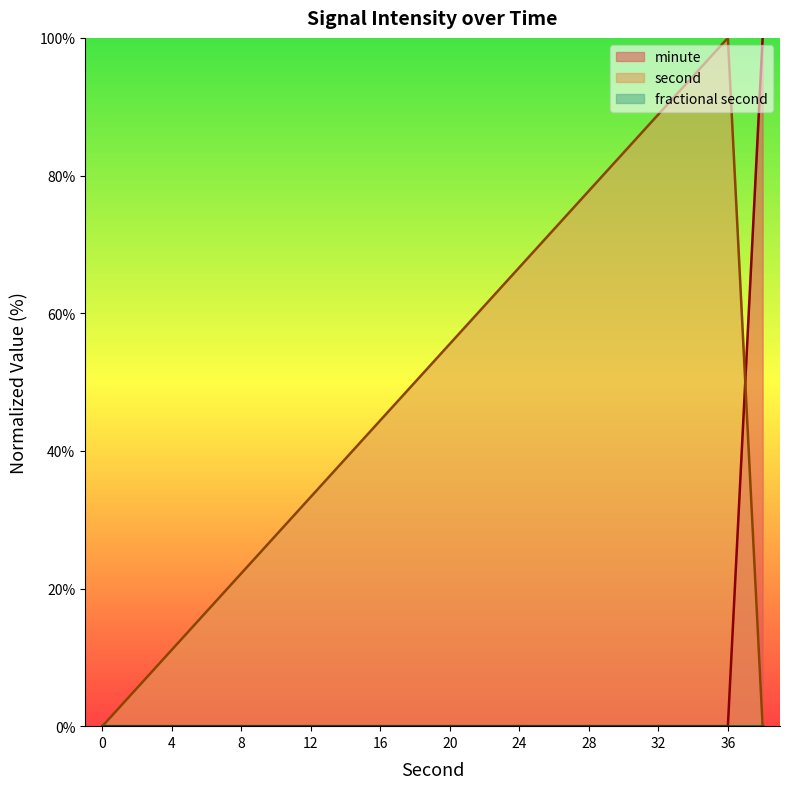

Which series has the largest total across all categories?

second